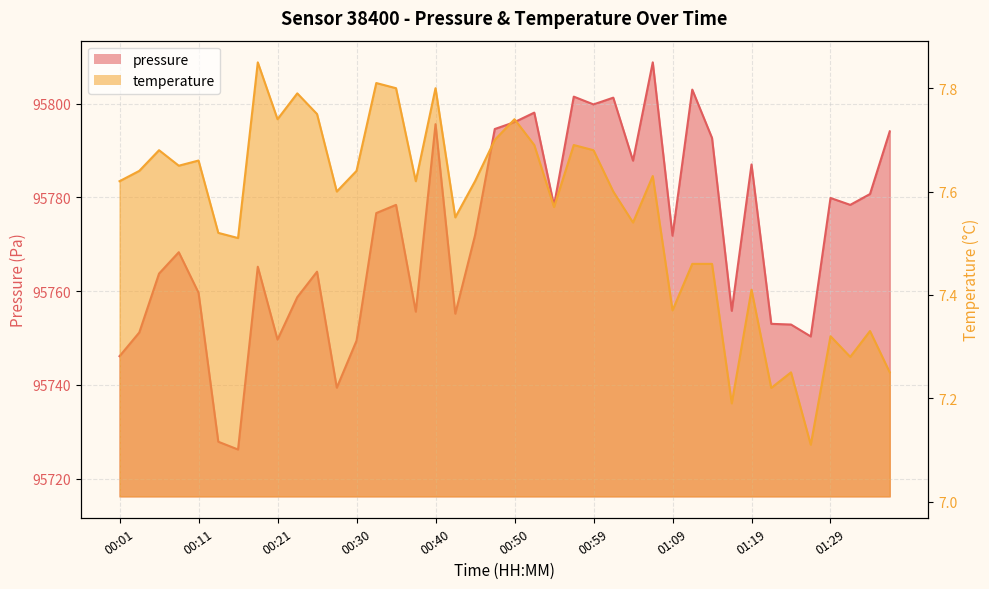

List the series in order of their peak value, highest first.

pressure, temperature